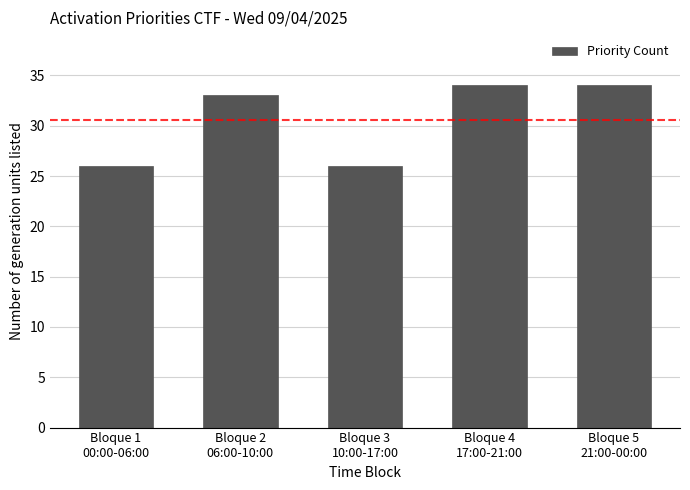

What is the value of the 4th bar from the left?

34